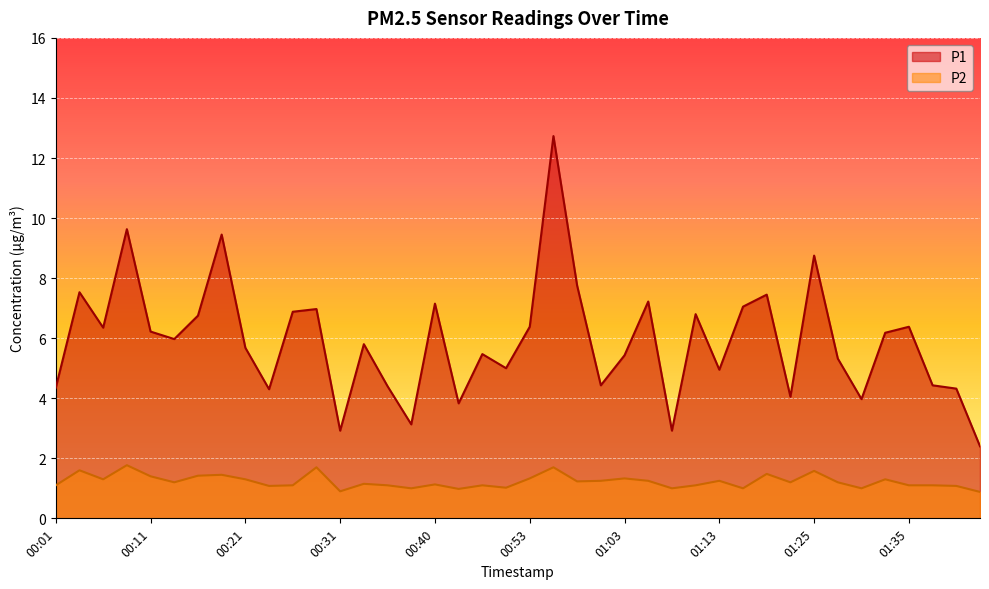

Between 01:28 and 01:37, which series saw the biggest shift?

P1